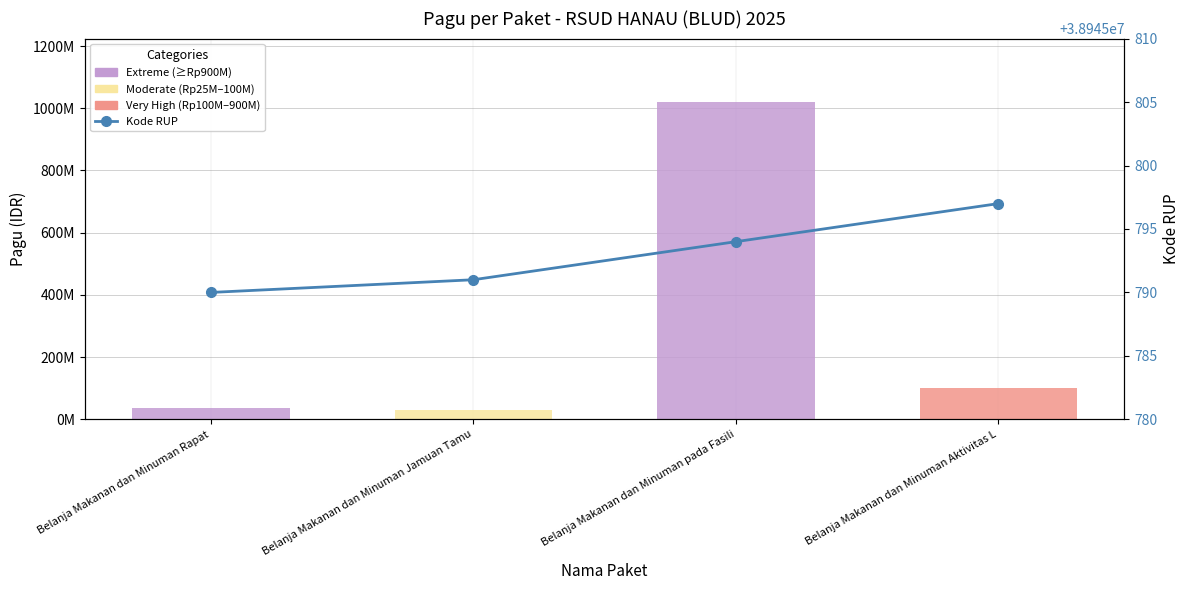

What is the total value across all series at Belanja Makanan dan Minuman pada Fasili?

1058945794